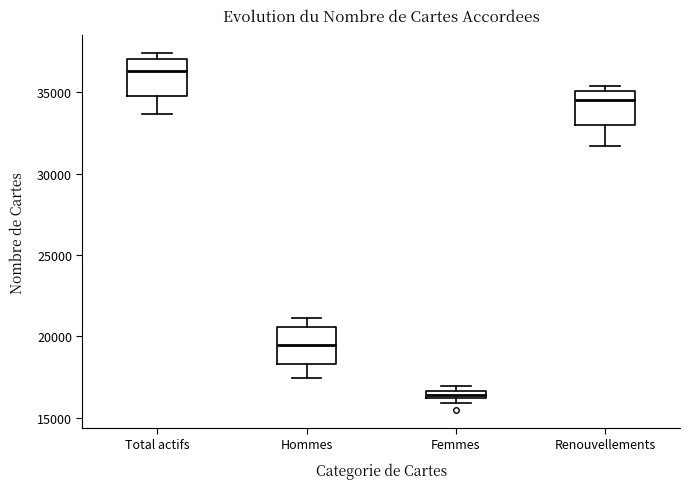

Where is the upper edge of the box for Femmes on the y-axis? The values are not printed on the chart, so give them approximately, as read against the axis.

16500